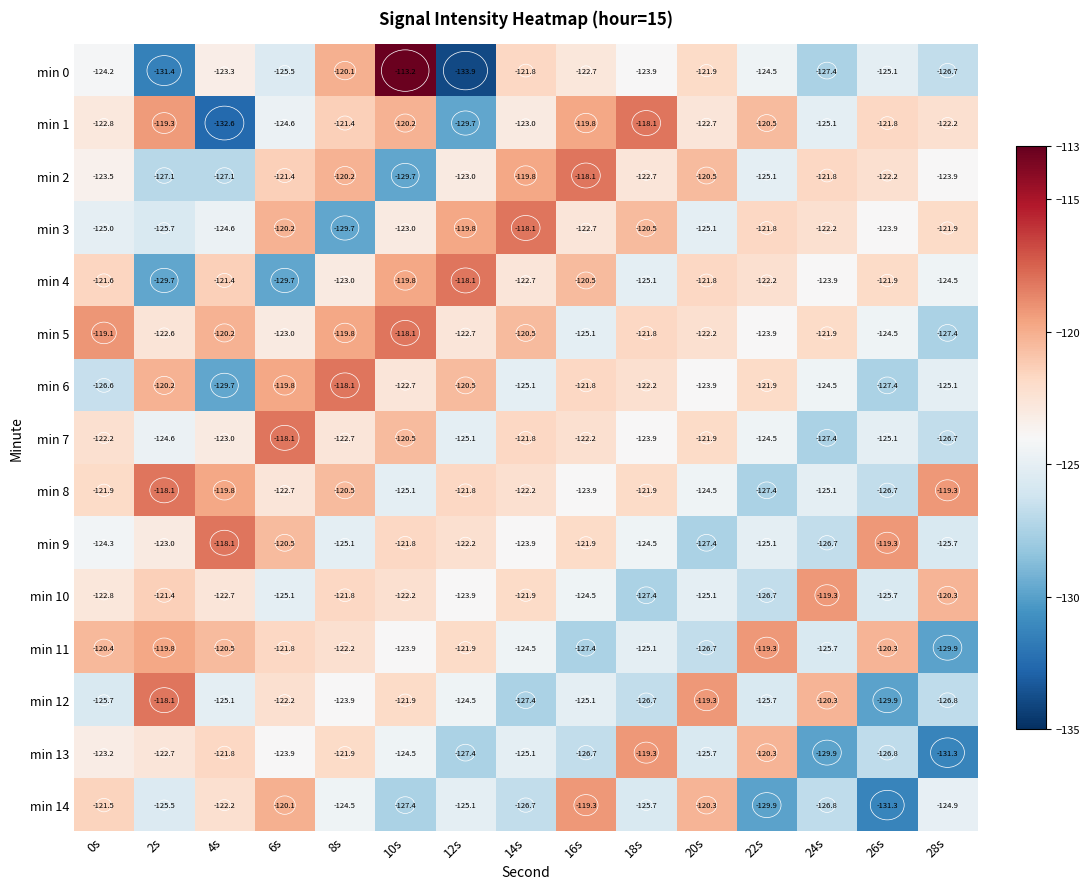

At which category is the sum across all series the highest?

10s